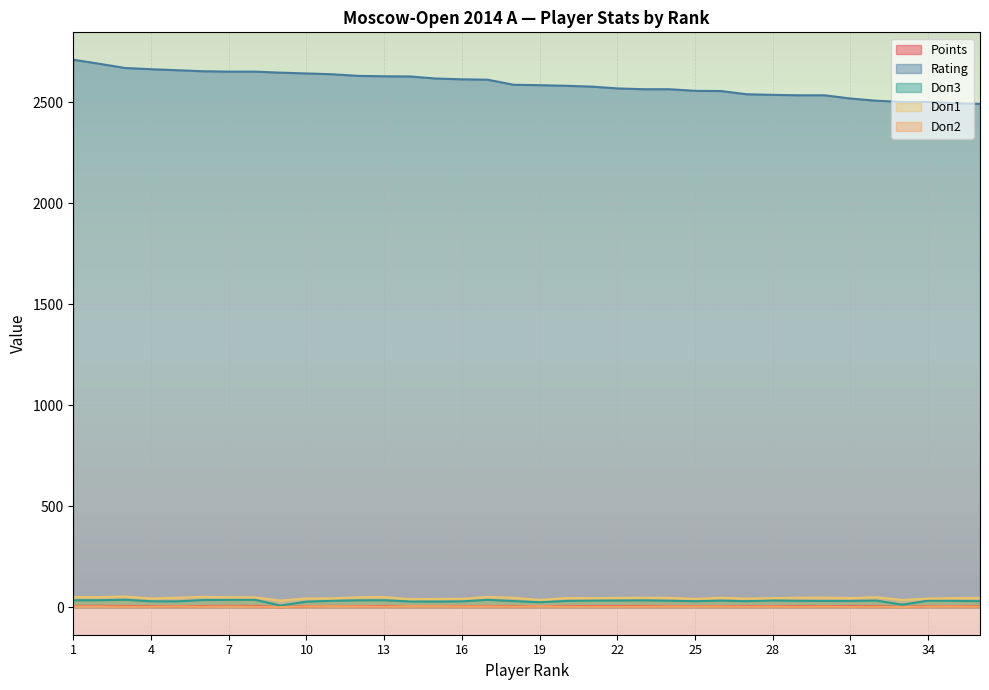

How many Doп2 values are between 4 and 5?

28